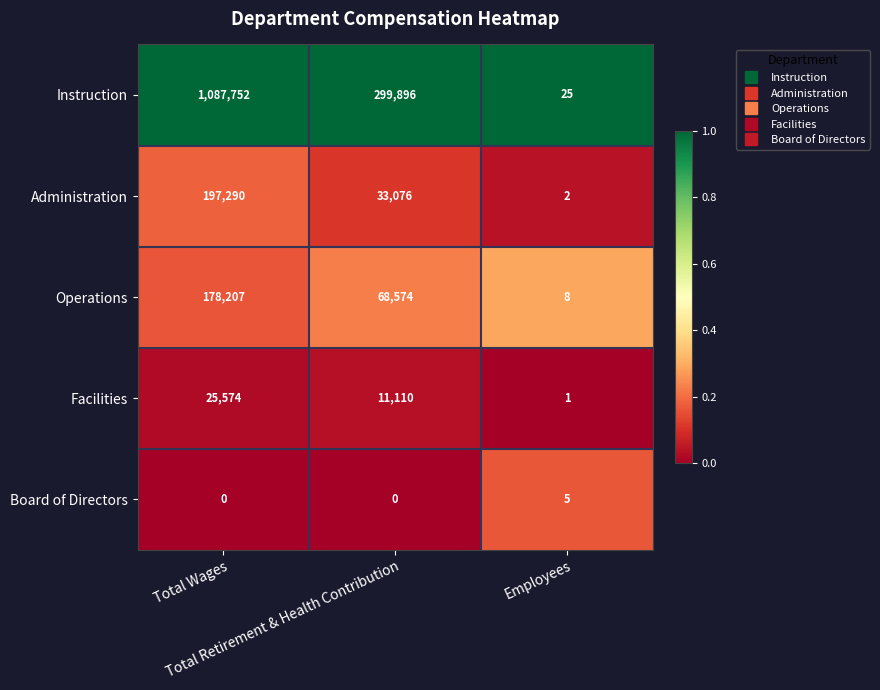

Rank the series at Total Wages from highest to lowest value.

Instruction, Administration, Operations, Facilities, Board of Directors